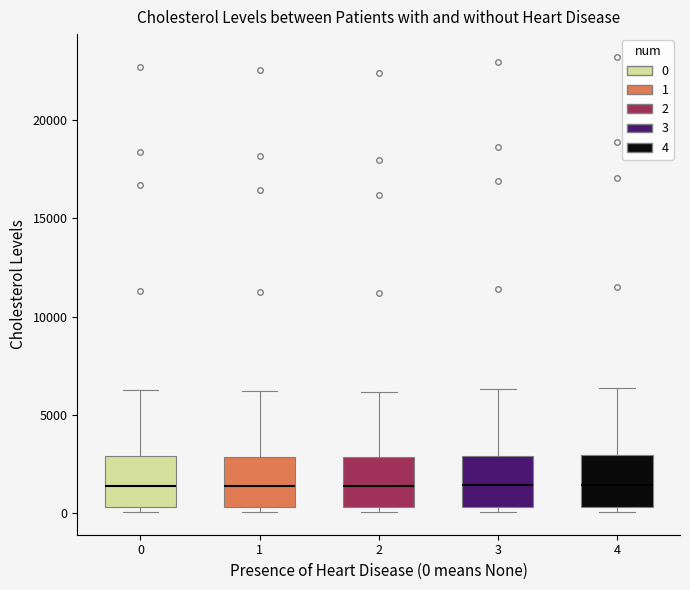

Reading left to right, transcribe this box plot: for each box, give where its median line is, the range the box spans, and where its two whiskers end, as read against the y-axis. The values are not printed on the chart, so give them approximately, as read against the axis.

0: median 1500, box 500 to 3000, whiskers 0 to 6000
1: median 1500, box 500 to 3000, whiskers 0 to 6000
2: median 1500, box 500 to 3000, whiskers 0 to 6000
3: median 1500, box 500 to 3000, whiskers 0 to 6500
4: median 1500, box 500 to 3000, whiskers 0 to 6500